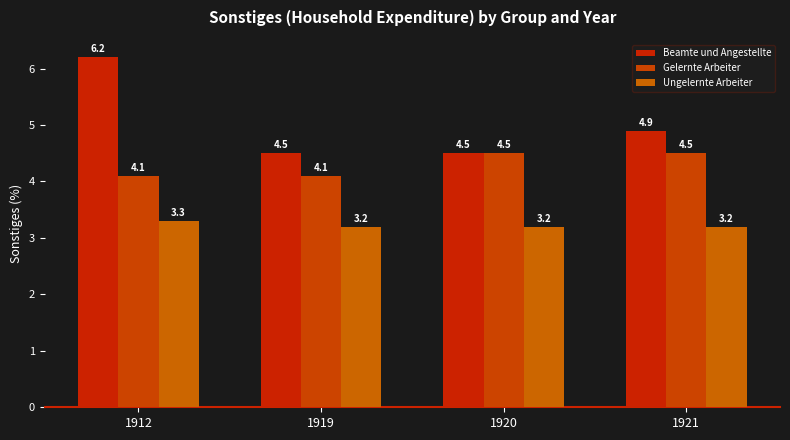

True or false: Beamte und Angestellte has a value of 6.2 at 1912.

True